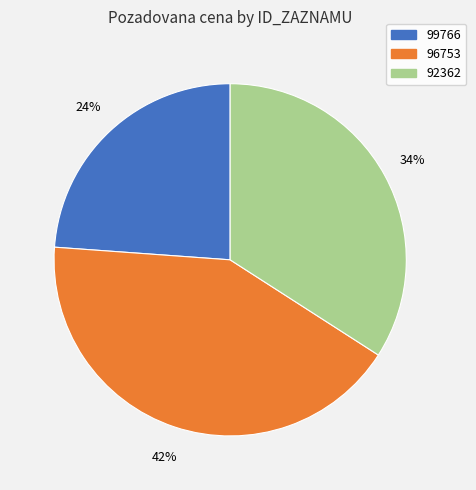

To the nearest percent, what is the difference between the 96753 and 92362 slice percentages?

8%